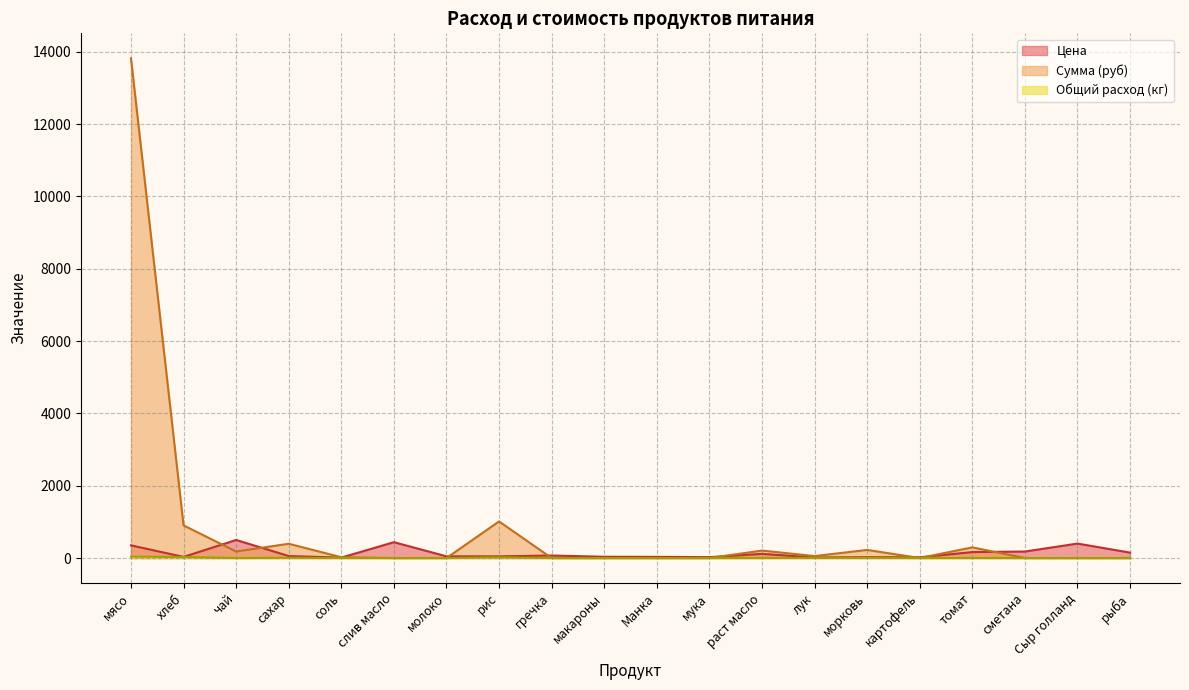

Reading left to right, list all the values displayed in this chart.

Цена: мясо=350.0	хлеб=31.4	чай=500.0	сахар=55.0	соль=12.0	слив масло=438.9	молоко=47.0	рис=47.0	гречка=70.0	макароны=35.0	Манка=32.0	мука=24.0	раст масло=115.0	лук=15.0	морковь=25.0	картофель=20.0	томат=164.3	сметана=180.0	Сыр голланд=400.0	рыба=150.0
Сумма: мясо=13821.5	хлеб=902.7	чай=179.5	сахар=394.9	соль=21.5	слив масло=0.0	молоко=0.0	рис=1012.4	гречка=0.0	макароны=0.0	Манка=0.0	мука=0.0	раст масло=206.4	лук=53.9	морковь=224.4	картофель=0.0	томат=294.9	сметана=0.0	Сыр голланд=0.0	рыба=0.0
Общий расход: мясо=39.5	хлеб=28.7	чай=0.4	сахар=7.2	соль=1.8	слив масло=0.0	молоко=0.0	рис=21.5	гречка=0.0	макароны=0.0	Манка=0.0	мука=0.0	раст масло=1.8	лук=3.6	морковь=9.0	картофель=0.0	томат=1.8	сметана=0.0	Сыр голланд=0.0	рыба=0.0